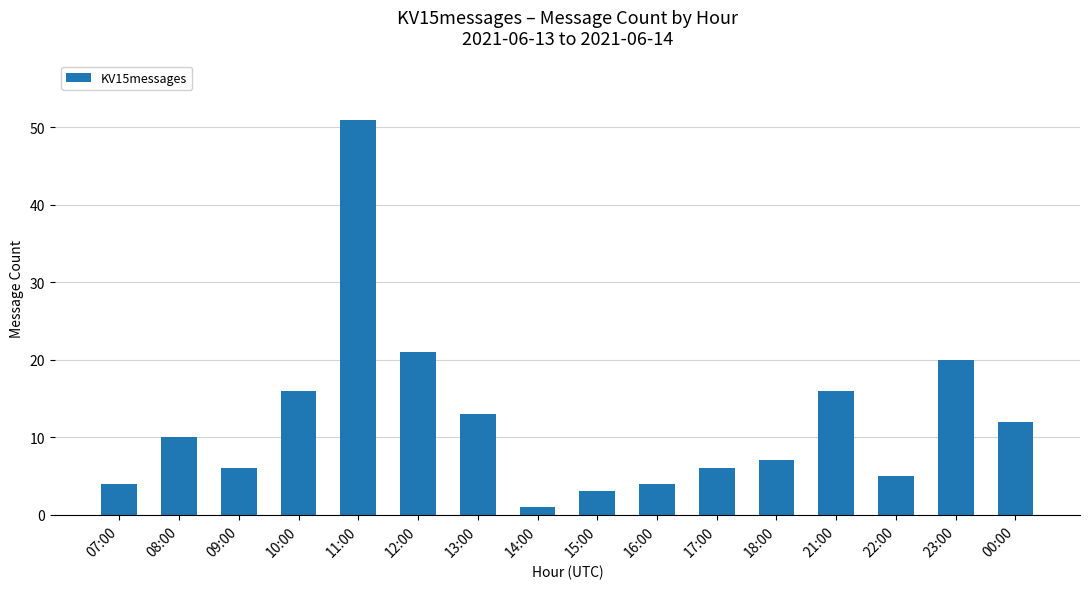

What is the greatest value displayed?

51